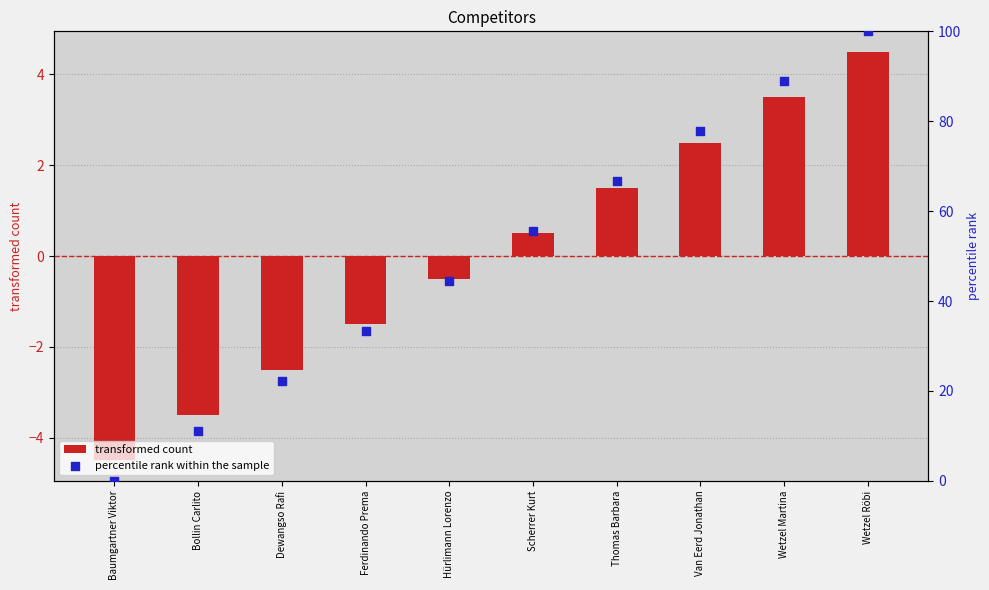

Which series has the largest total across all categories?

percentile rank within the sample